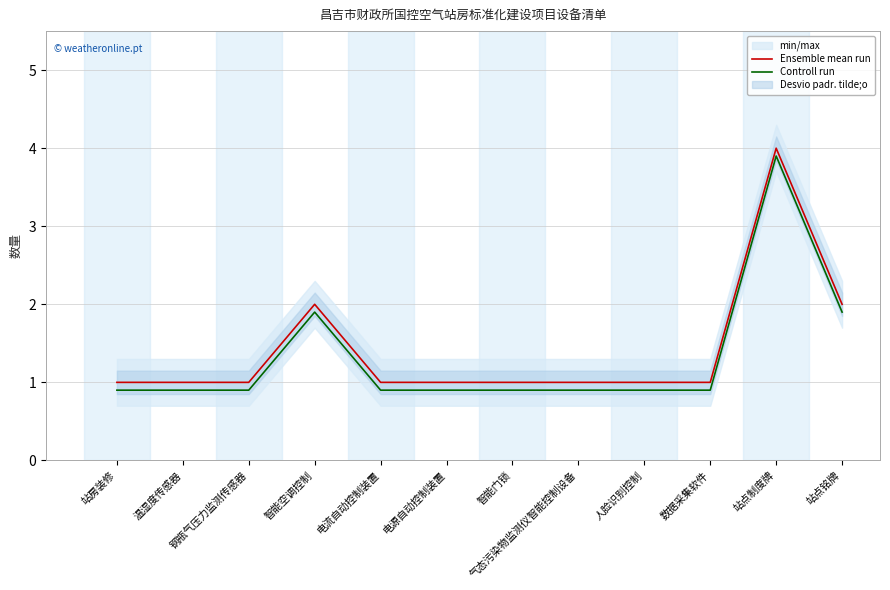

True or false: Controll run and Ensemble mean run intersect in this chart.

False